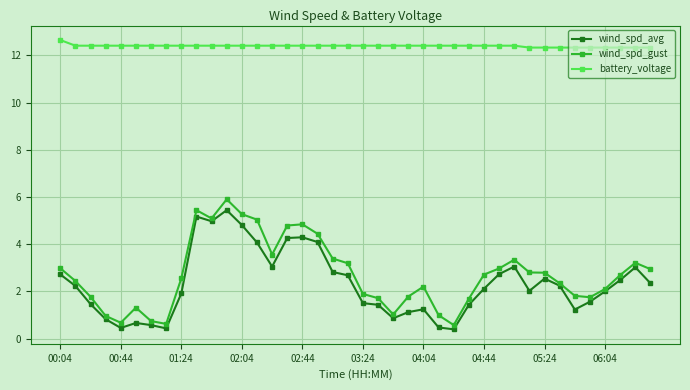

What is the minimum value for wind_spd_gust?

0.6